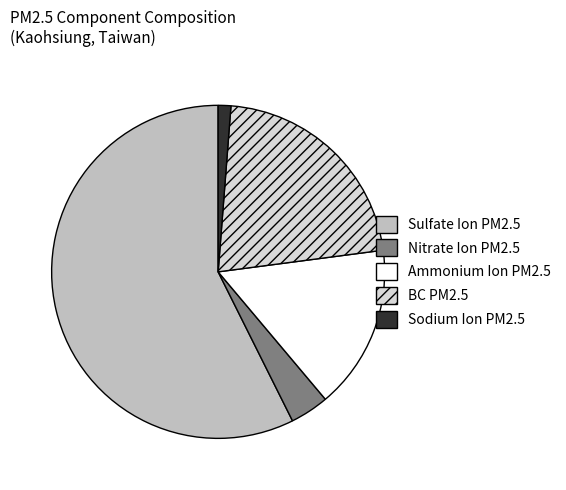

Combined, do Sulfate Ion PM2.5 and Nitrate Ion PM2.5 account for over 50%?

Yes